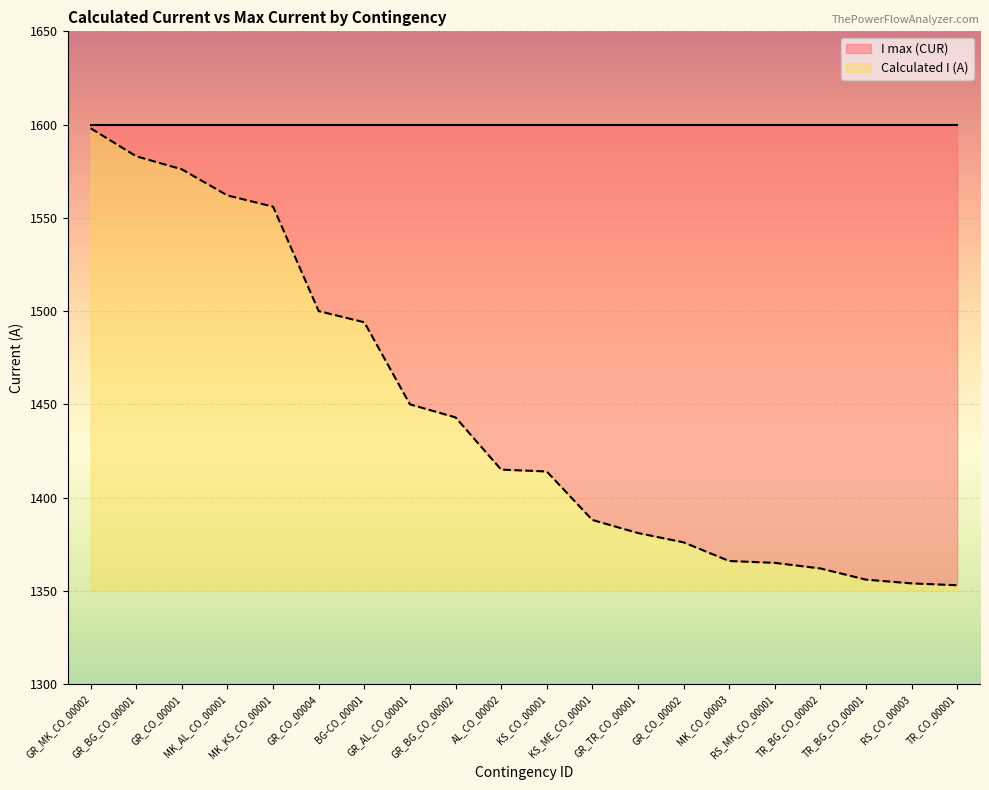

Which has a higher value, MK_KS_CO_00001 or MK_AL_CO_00001?

MK_AL_CO_00001